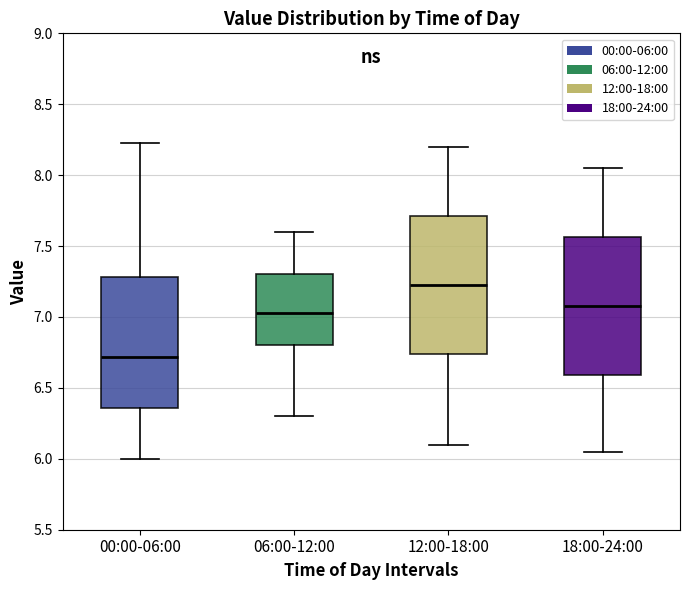

Reading left to right, read every box against the y-axis: the position of its median line, the range the box covers, and the ends of its whiskers. The values are not printed on the chart, so give them approximately, as read against the axis.

00:00-06:00: median 6.70, box 6.35 to 7.30, whiskers 6.00 to 8.25
06:00-12:00: median 7.05, box 6.80 to 7.30, whiskers 6.30 to 7.60
12:00-18:00: median 7.25, box 6.75 to 7.70, whiskers 6.10 to 8.20
18:00-24:00: median 7.10, box 6.60 to 7.55, whiskers 6.05 to 8.05